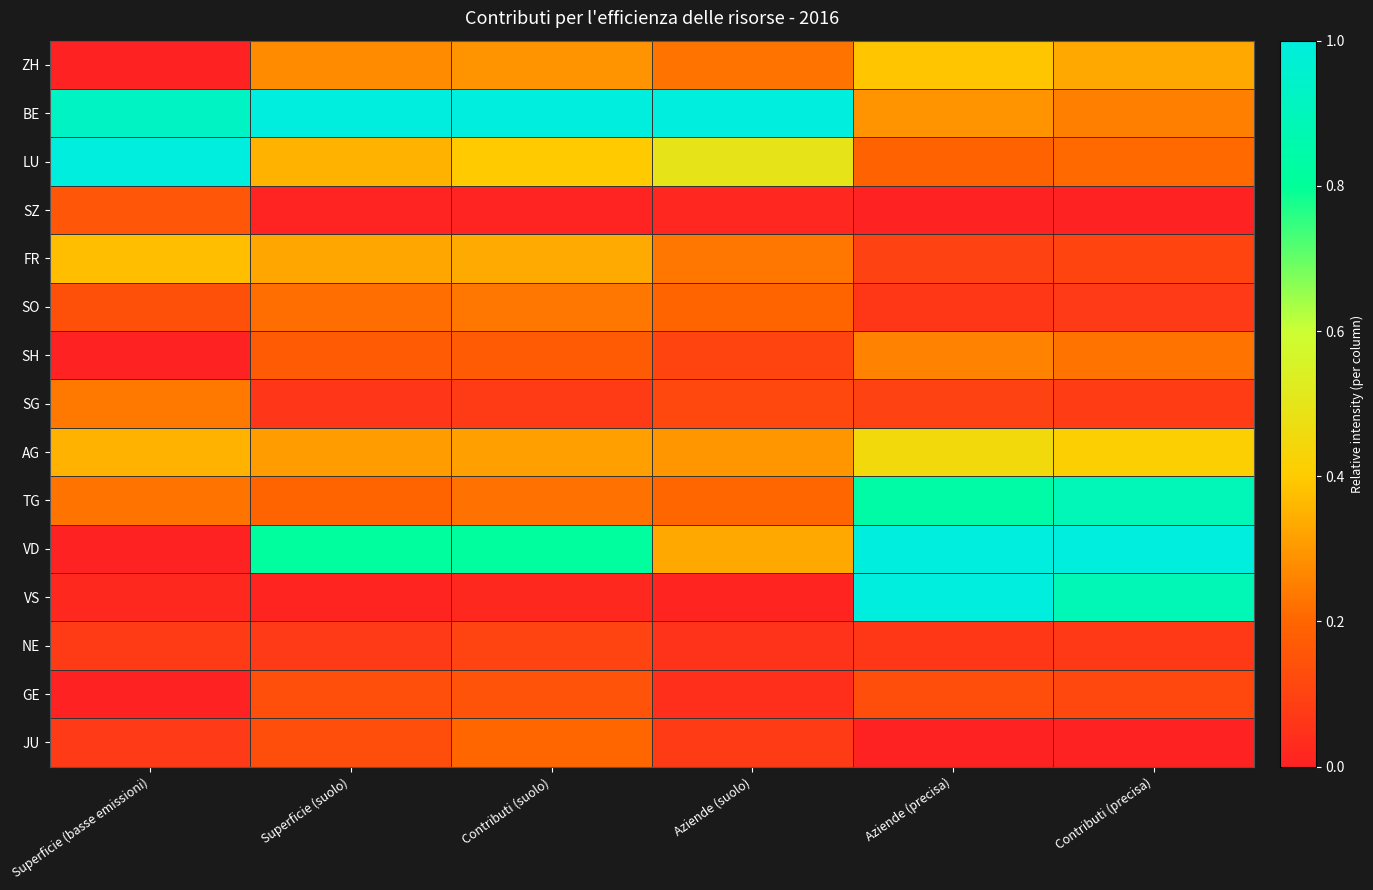

At which category does the chart reach its peak across all series?

Superficie (suolo)